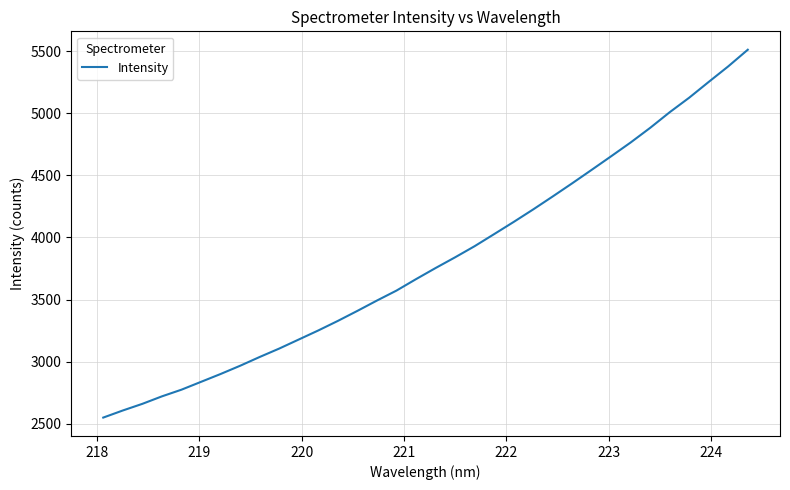

Reading left to right, extract all data points from this chart.

2549.5	2606.6	2660.1	2720.4	2774.1	2837.3	2900.4	2966.8	3037.5	3105.2	3178.2	3251.1	3328.0	3408.7	3491.9	3572.1	3664.2	3753.6	3839.9	3929.5	4026.8	4124.8	4225.6	4330.0	4436.2	4544.8	4654.4	4765.5	4883.3	5009.0	5126.1	5253.1	5378.2	5512.0